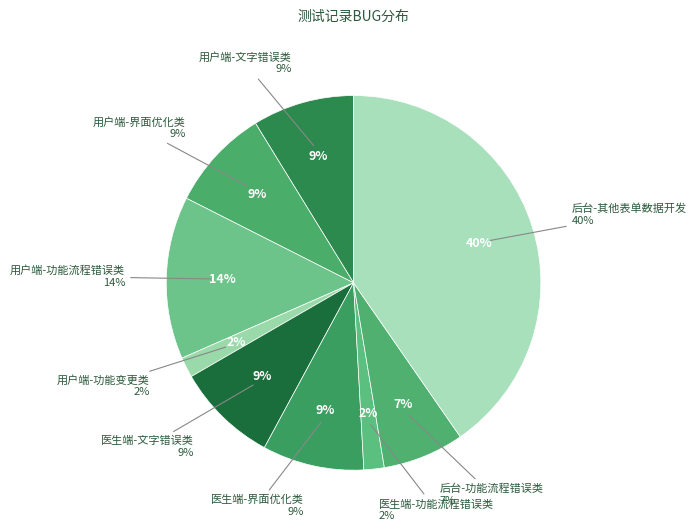

True or false: 医生端-界面优化类 accounts for 1% of the total.

False